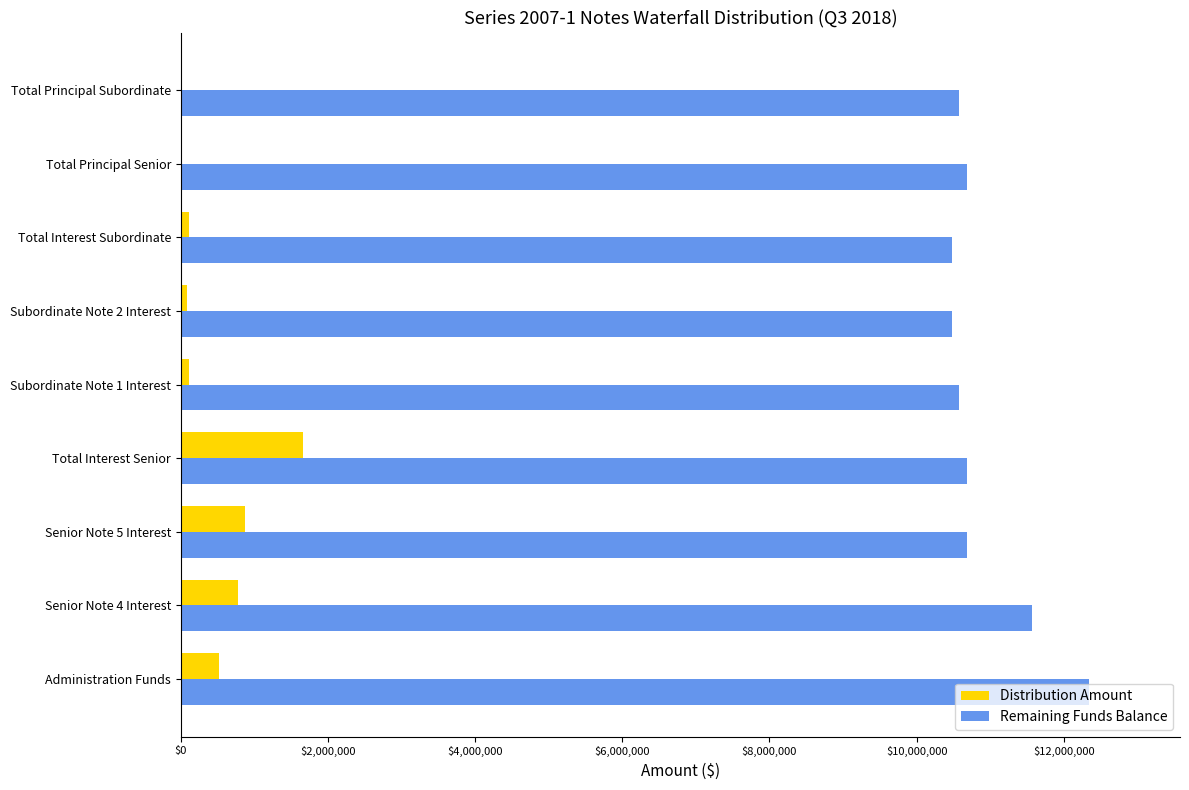

What is the sum of all Remaining Funds Balance values?

98076134.6